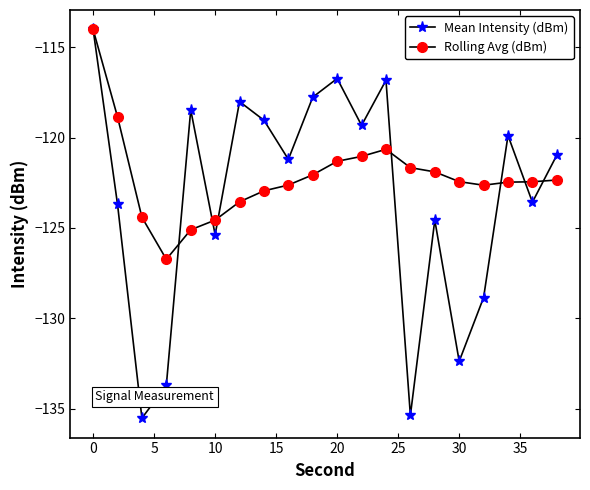

Rank the series by their average value, from lowest to highest.

Mean Intensity (dBm), Rolling Avg (dBm)